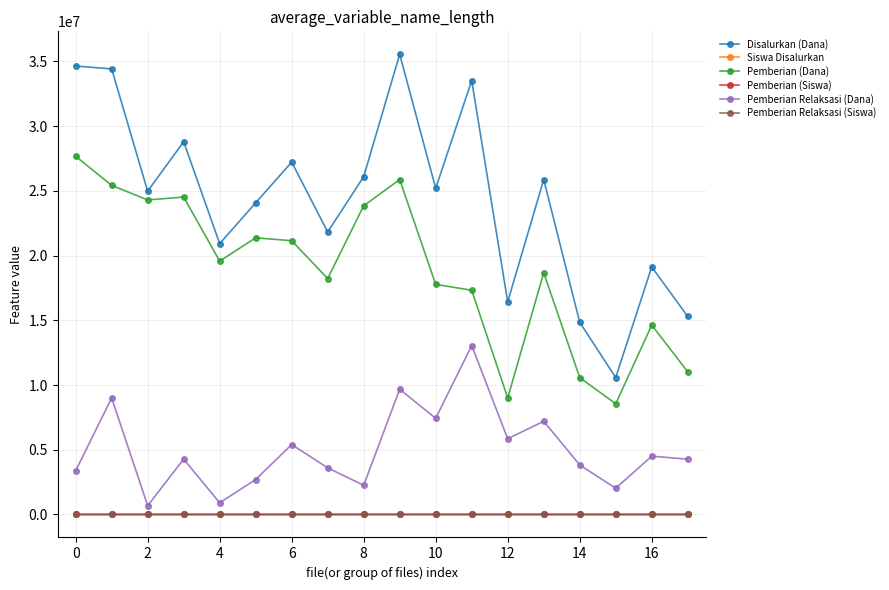

How many interior local valleys does the Disalurkan (Dana) series have?

6